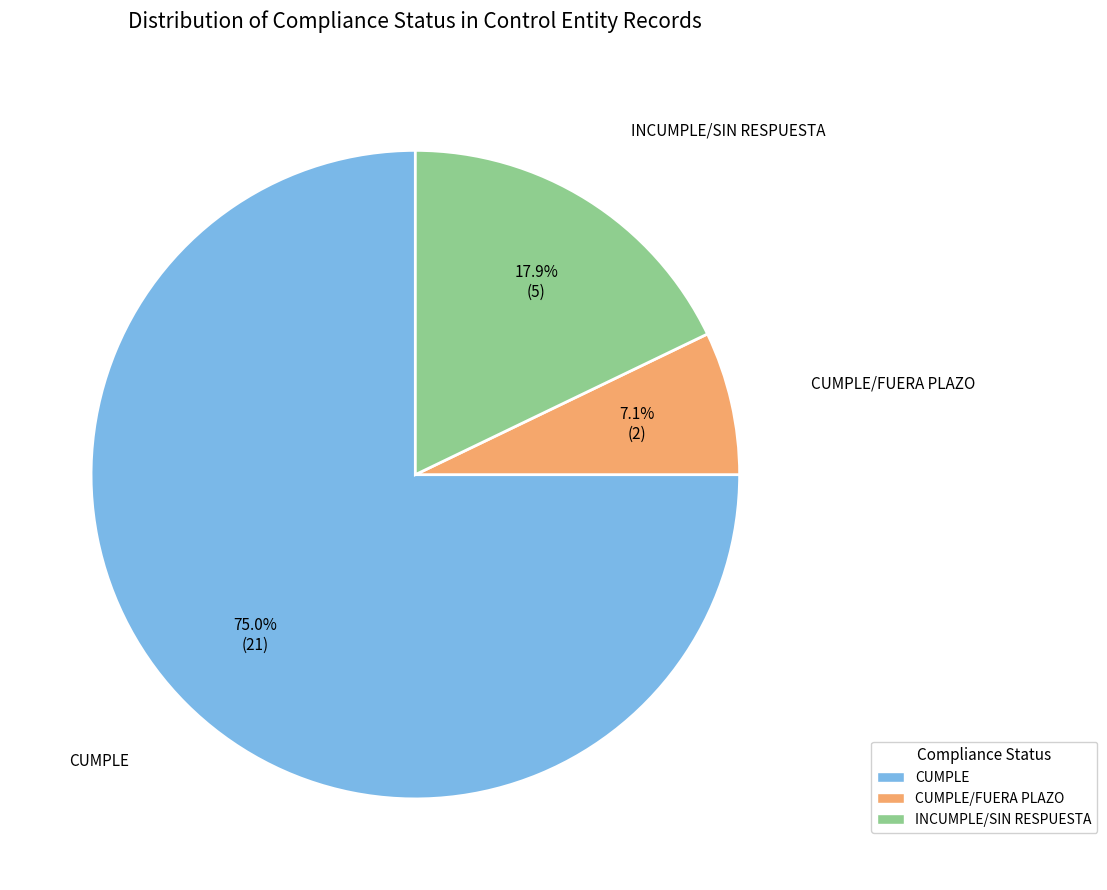

Is there any slice that represents more than half of the pie?

Yes